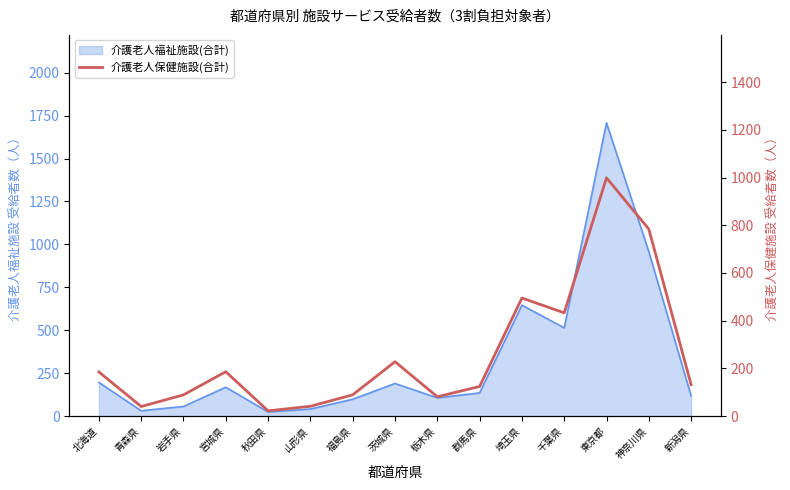

True or false: there are more than 0 points higher than both neighbors.

True